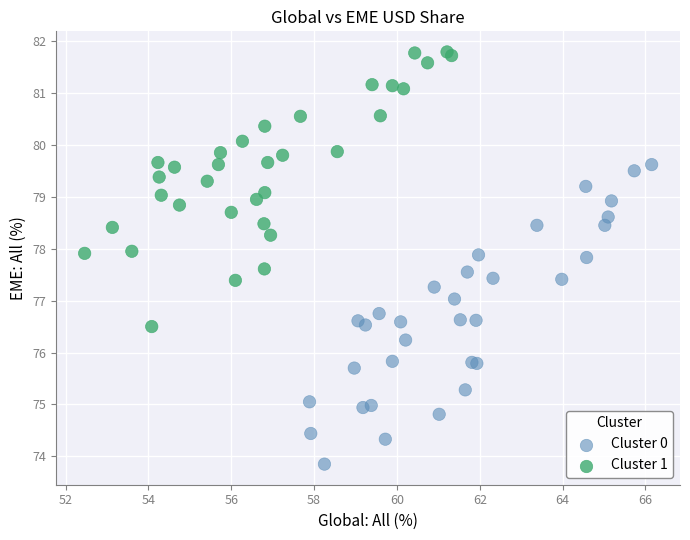

Which series contains the highest Y value?

Cluster 1